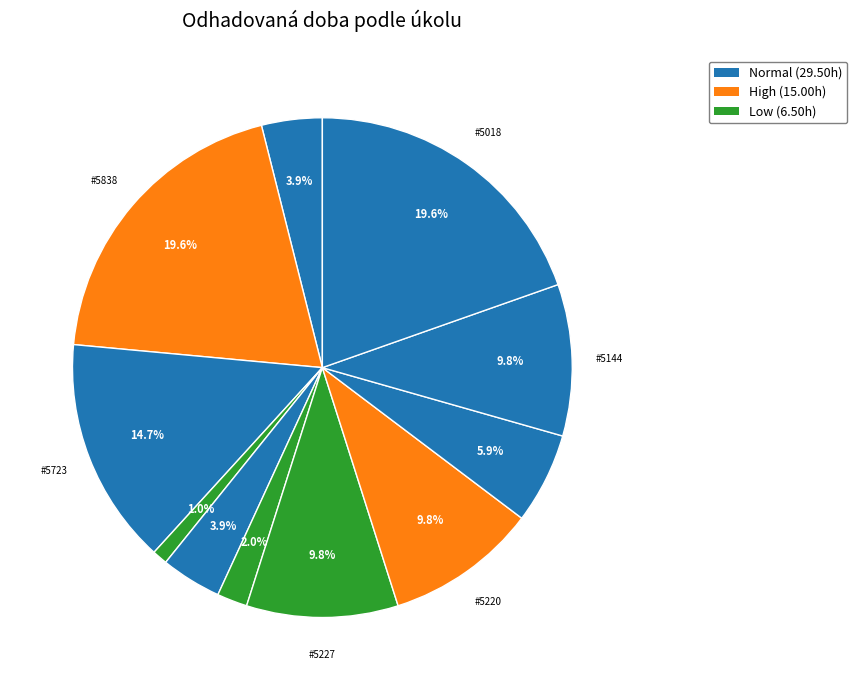

Count the number of slices in the pie.

11